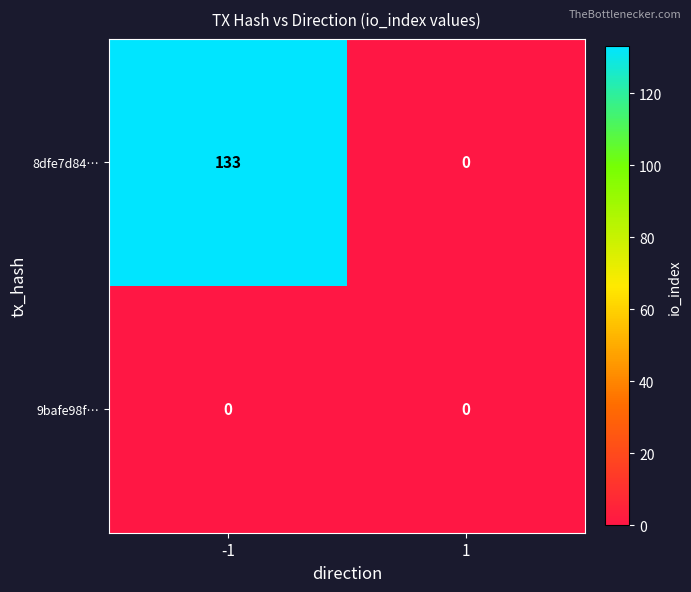

At which category is the sum across all series the highest?

-1